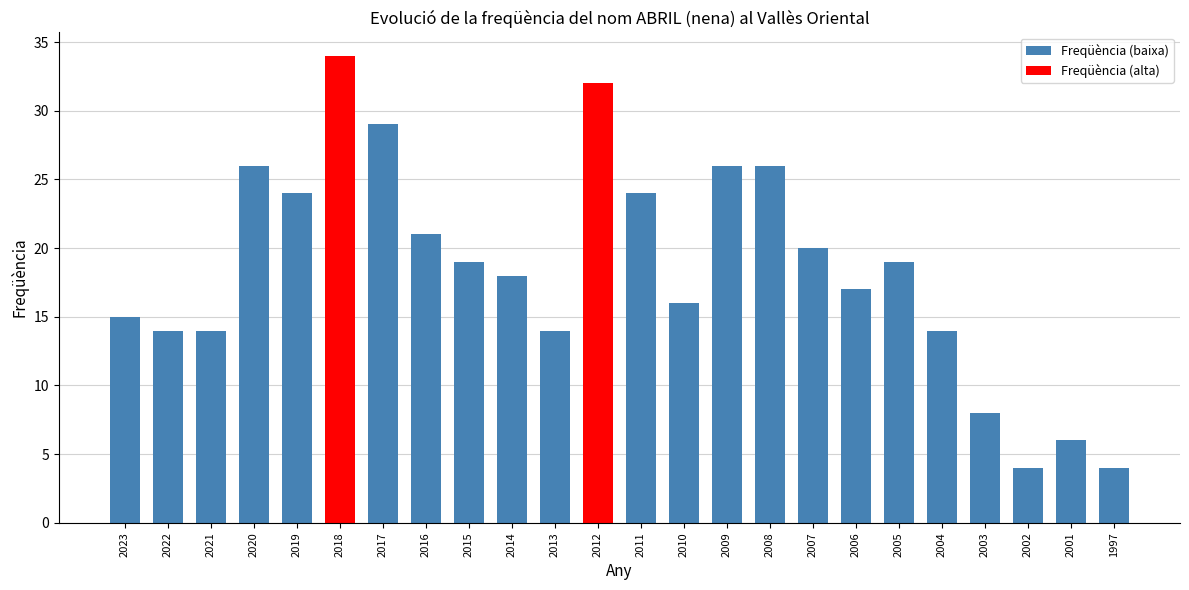

At which label is the value closest to 19?

2015